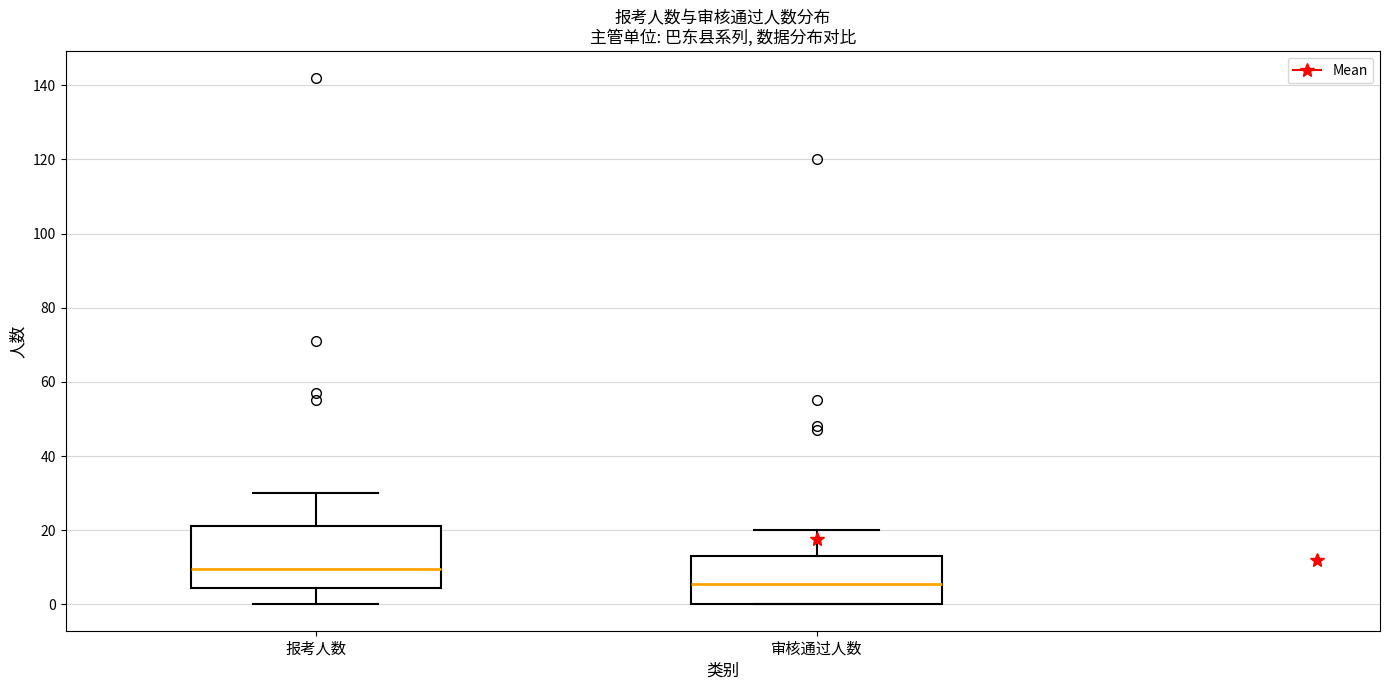

Reading left to right, transcribe this box plot: for each box, give where its median line is, the range the box spans, and where its two whiskers end, as read against the y-axis. The values are not printed on the chart, so give them approximately, as read against the axis.

报考人数: median 10, box 4 to 22, whiskers 0 to 30
审核通过人数: median 6, box 0 to 14, whiskers 0 to 20